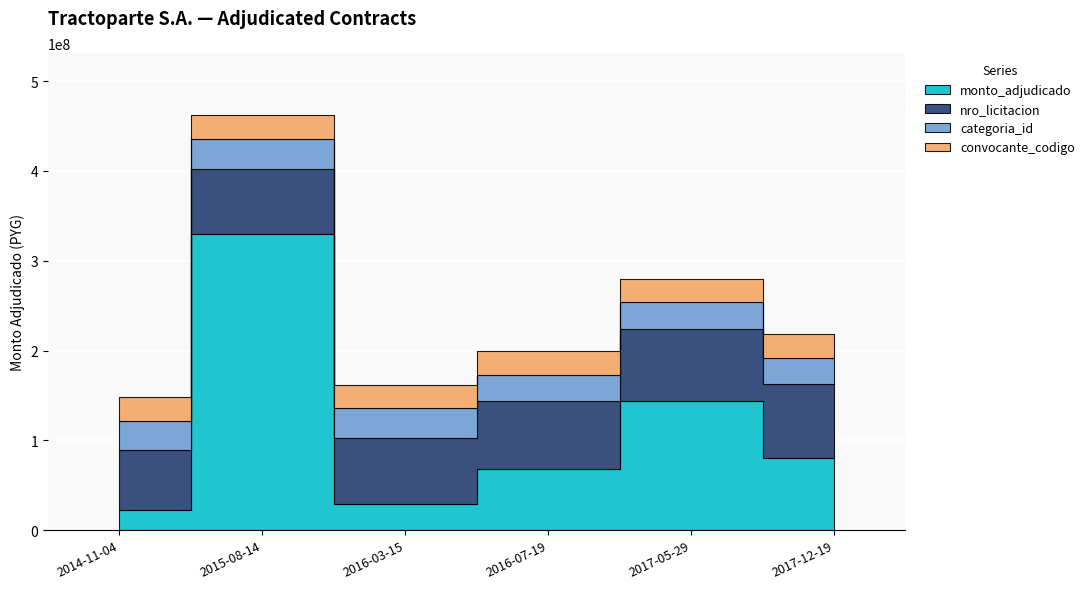

Reading left to right, transcribe all the data shown in this chart.

monto_adjudicado: 22230000	330000000	28800000	67976000	144000000	79800000
nro_licitacion: 273179	297219	303147	309016	328943	338253
categoria_id: 38	38	38	34	34	34
convocante_codigo: 91	91	91	91	91	91